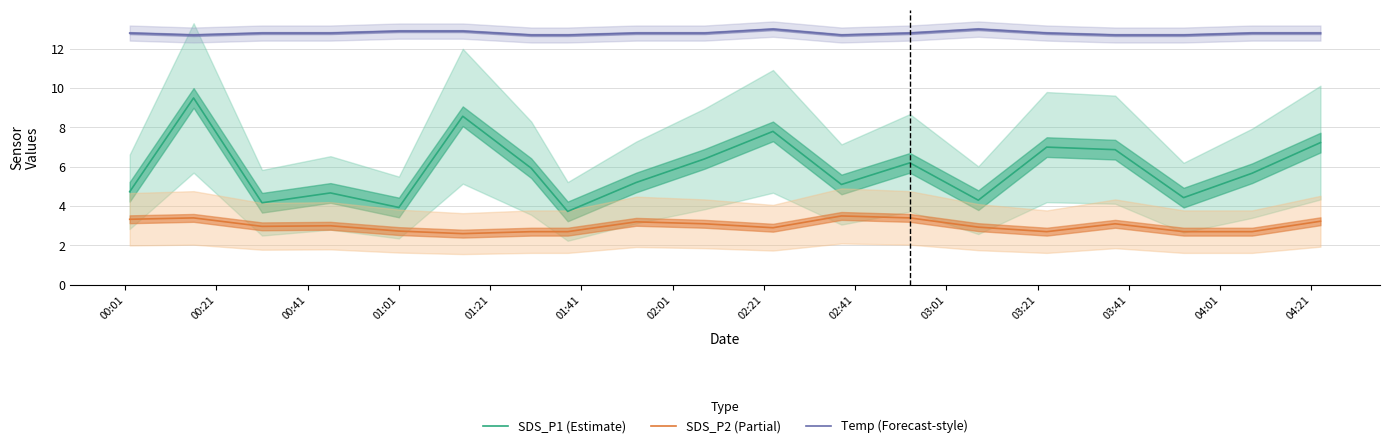

True or false: Temp (Forecast-style) and SDS_P2 (Partial) intersect in this chart.

False